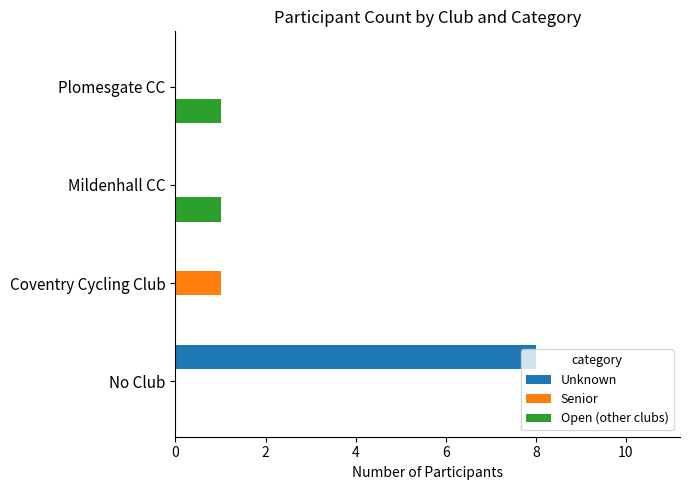

The Unknown series shows 4 at No Club. True or false?

False